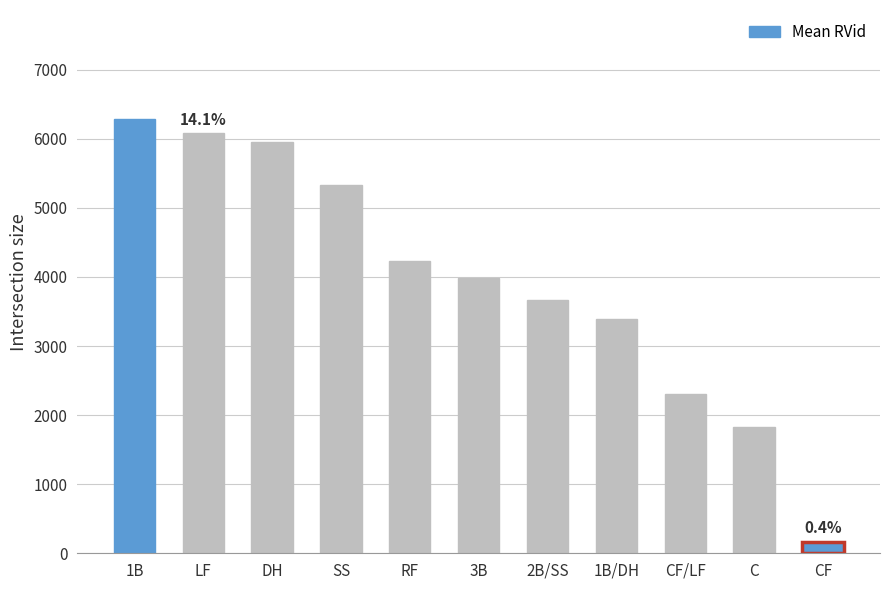

True or false: the data shows 3397 at 1B/DH.

True